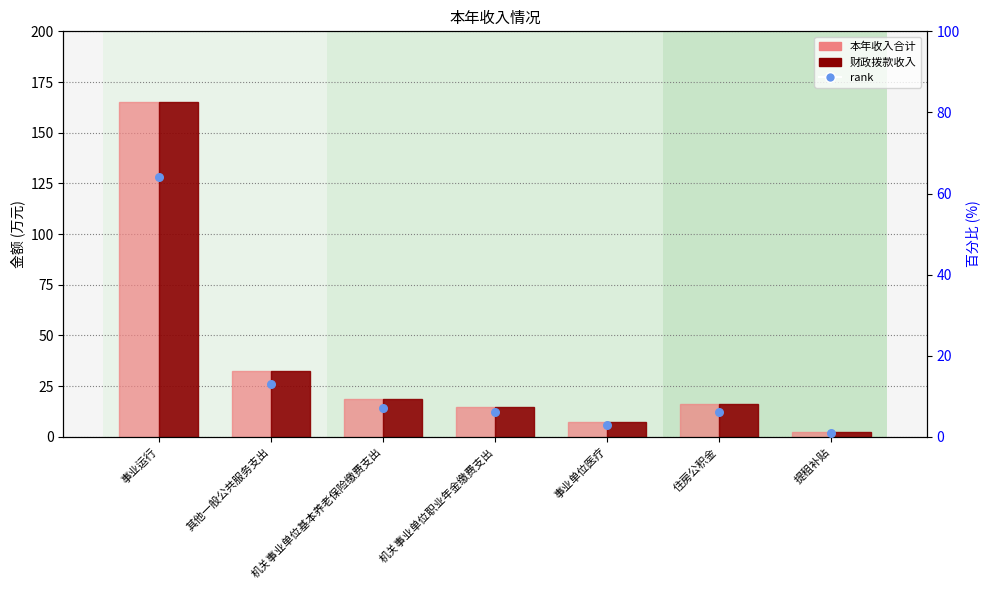

Which series reaches the maximum Y coordinate?

本年收入合计